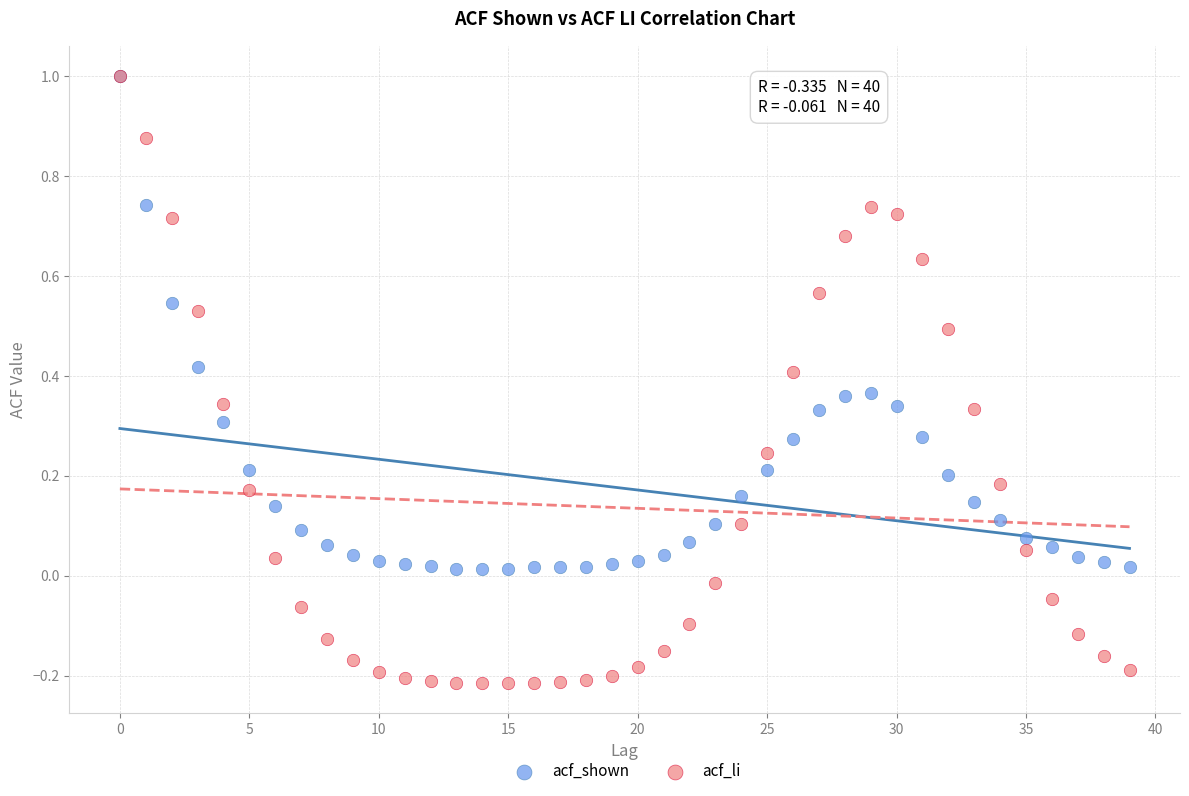

Which series has the widest spread of Y values?

acf_li